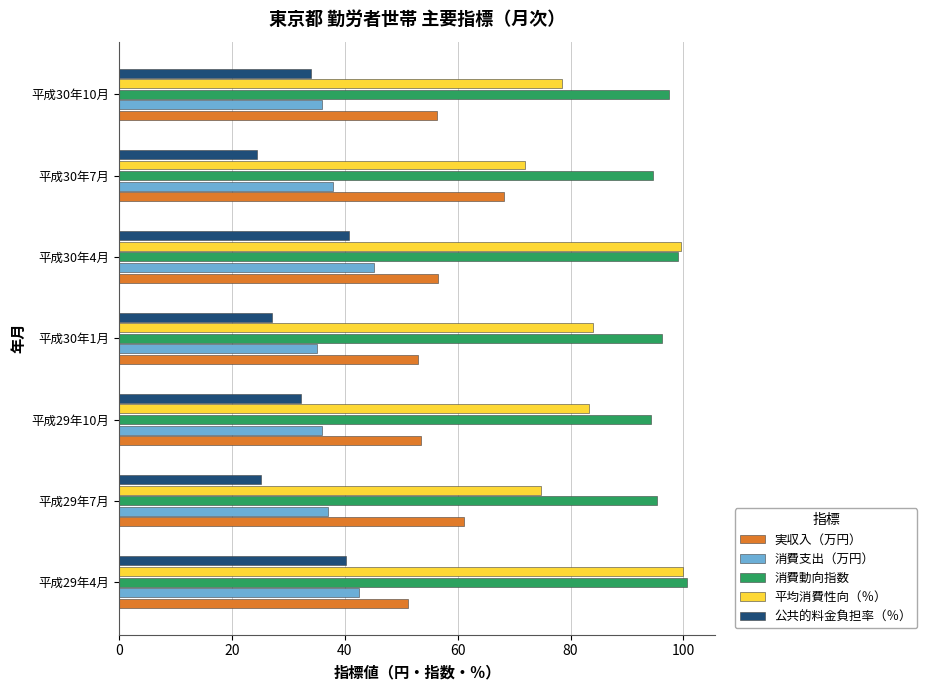

The value of 消費支出（万円） at 平成30年10月 is 23.1. True or false?

False